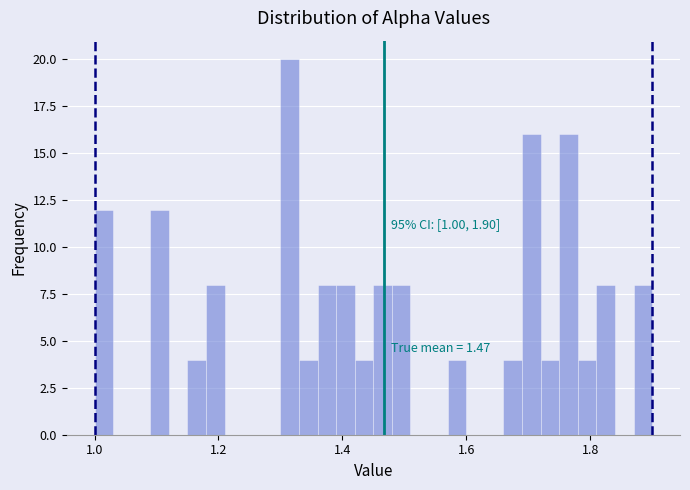

Read against the x-axis, roughly where is the centre of the tallest bar?

1.32